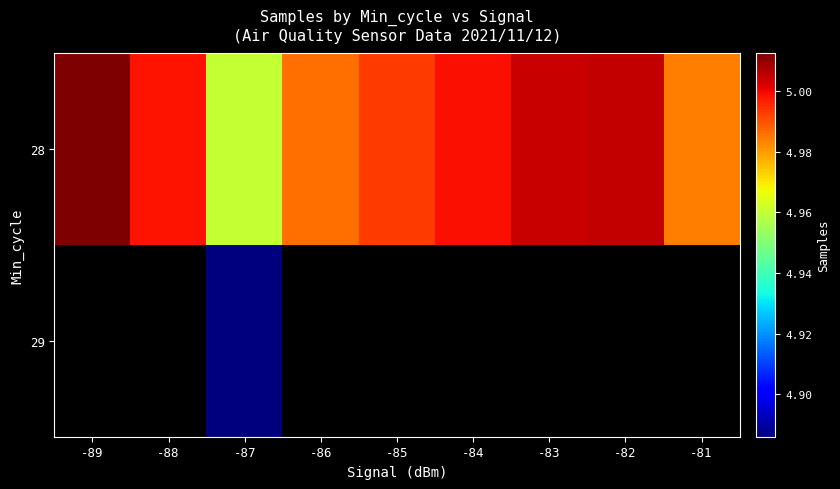

Is it true that 28 equals 6555030.9 at -83?

False